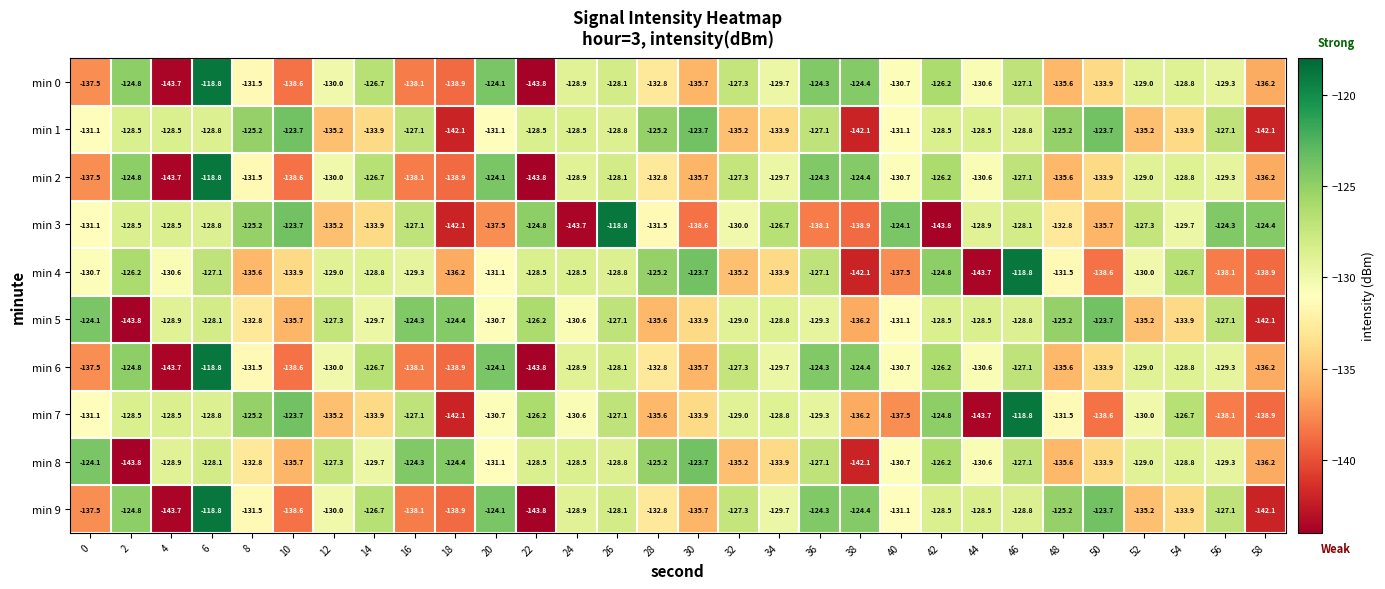

How many categories are shown in the chart?

30